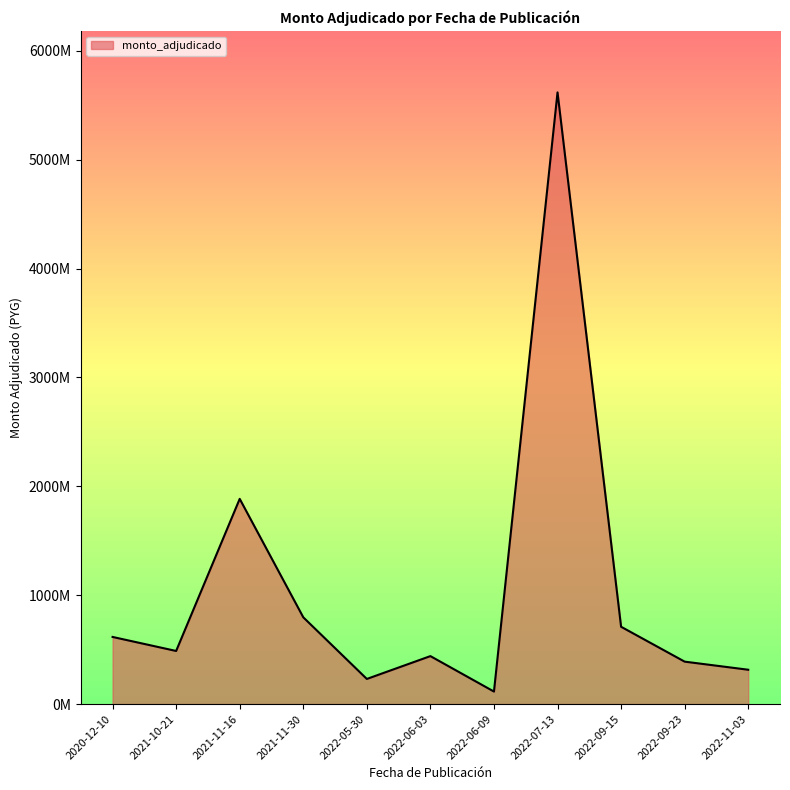

Does the chart have visible grid lines?

No